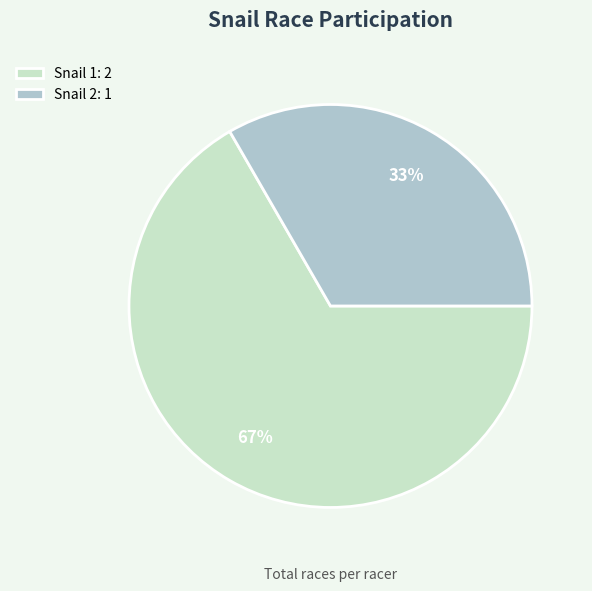

Does Snail 1 represent more than half of the total?

Yes